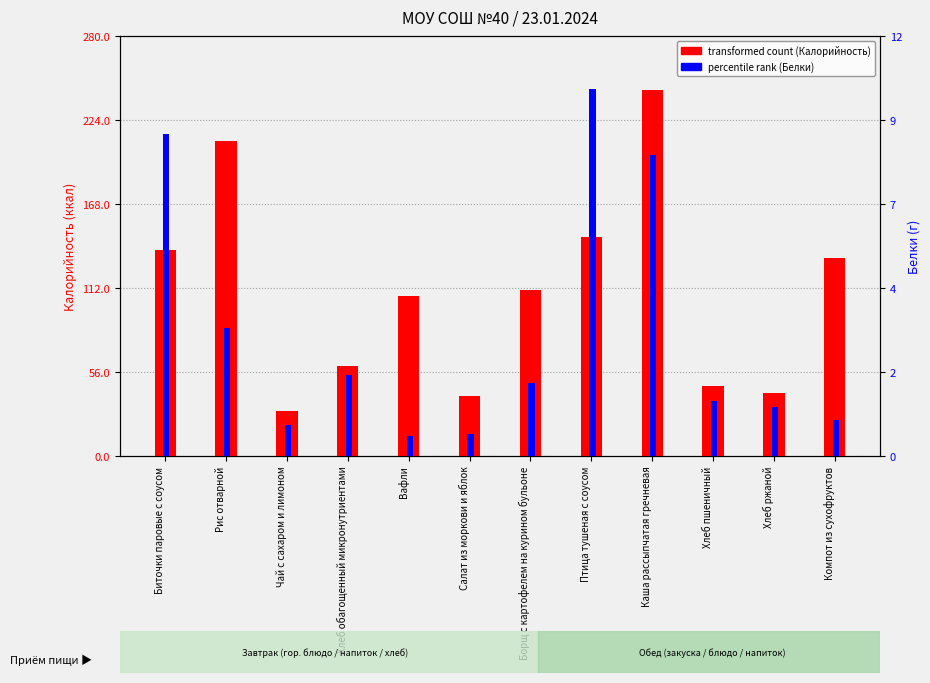

What is the difference between the highest and lowest values at Компот из сухофруктов?

131.1